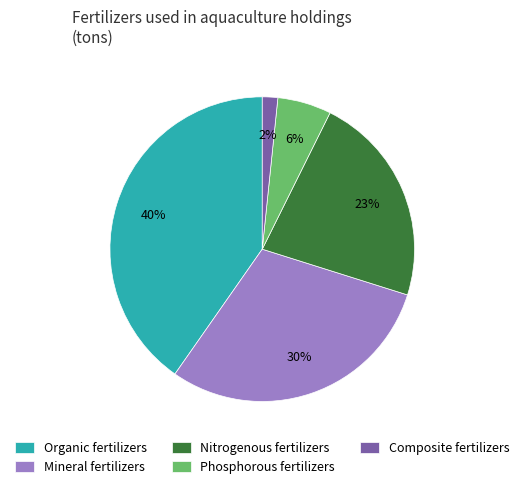

The Composite fertilizers slice represents 2% of the pie. True or false?

True